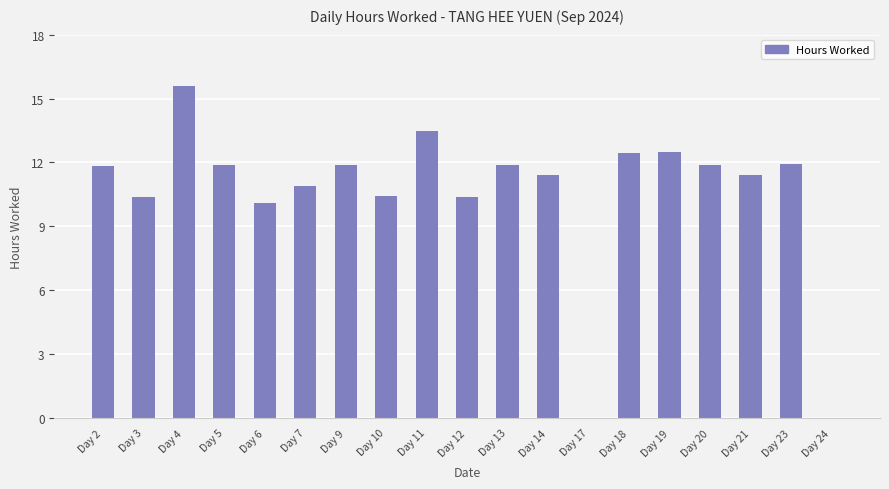

Is it true that the value at Day 24 is -8.4?

False